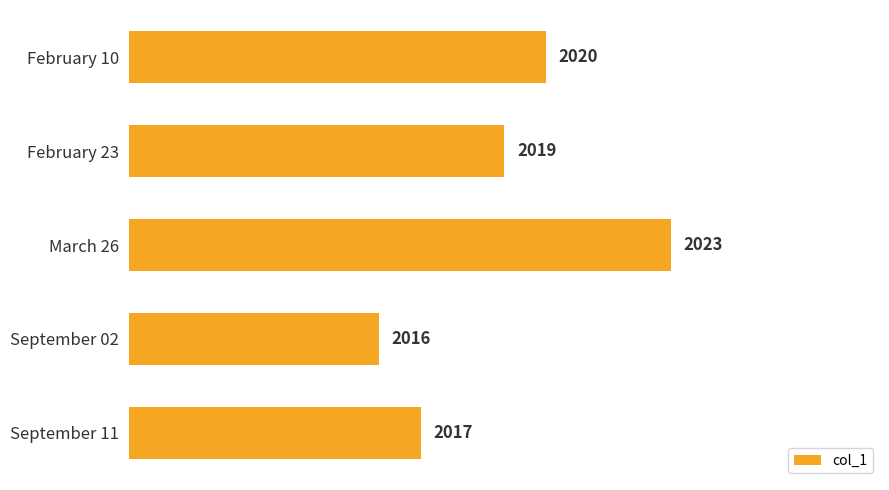

What is the difference between the maximum and second lowest values?

6